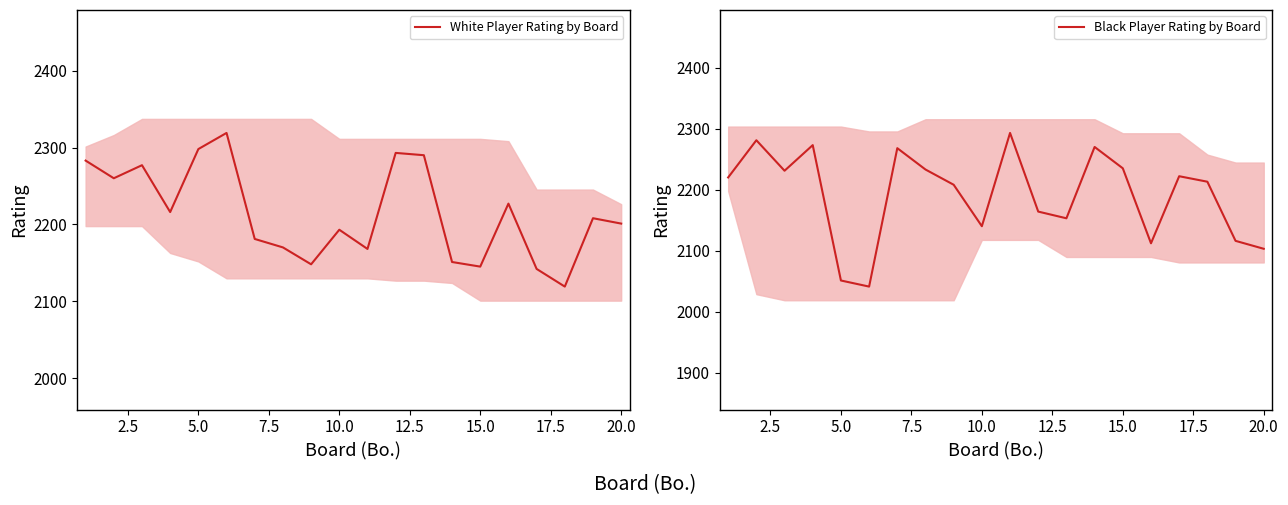

What is the lowest value of the White Player Rating by Board series?

2119